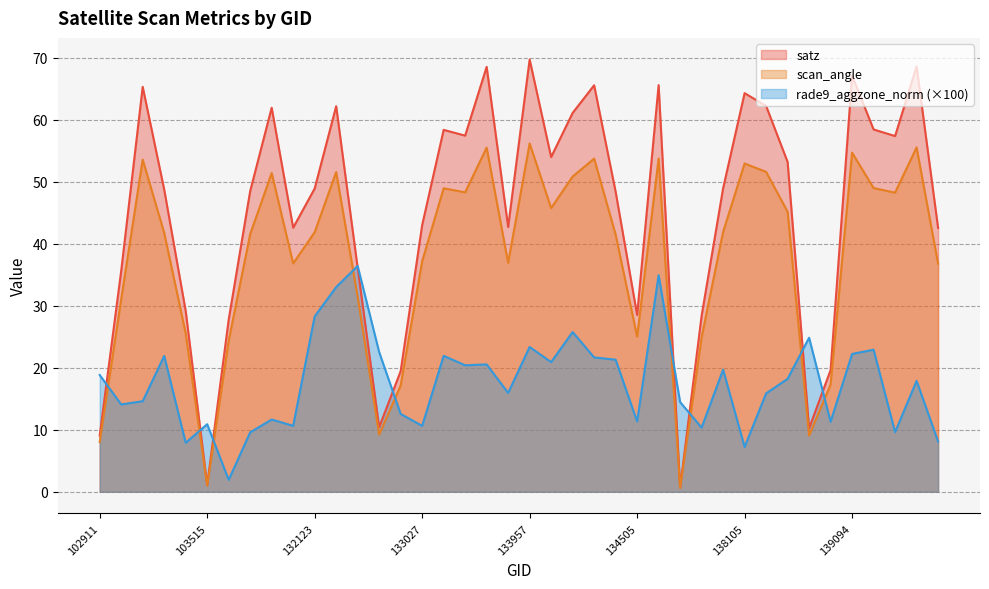

How many lines are shown in the chart?

3